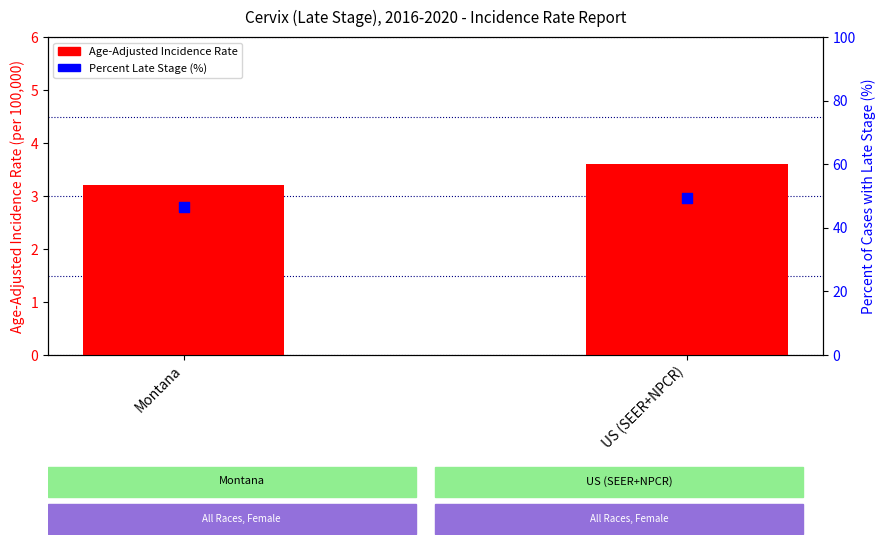

At how many categories does at least one series exceed 23?

2